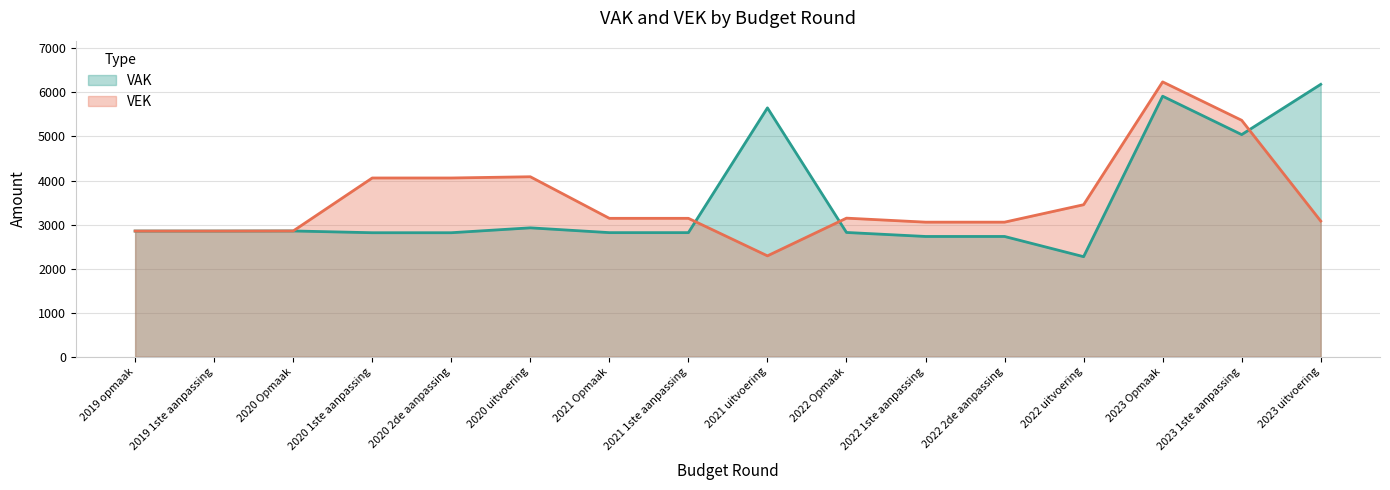

Which series ends up on top after the final intersection of VEK and VAK?

VAK